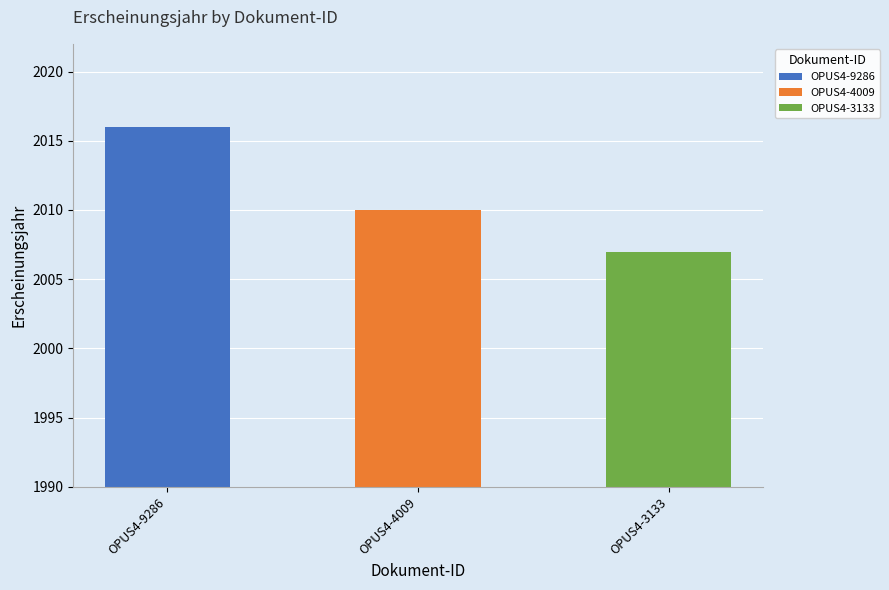

List the labels in order of value, largest first.

OPUS4-9286, OPUS4-4009, OPUS4-3133